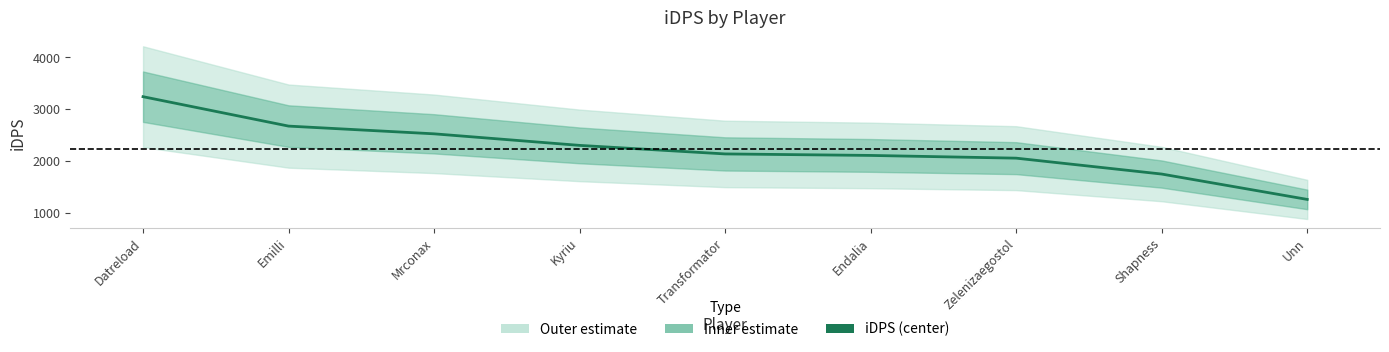

What is the label of the 1st point from the left?

Datreload